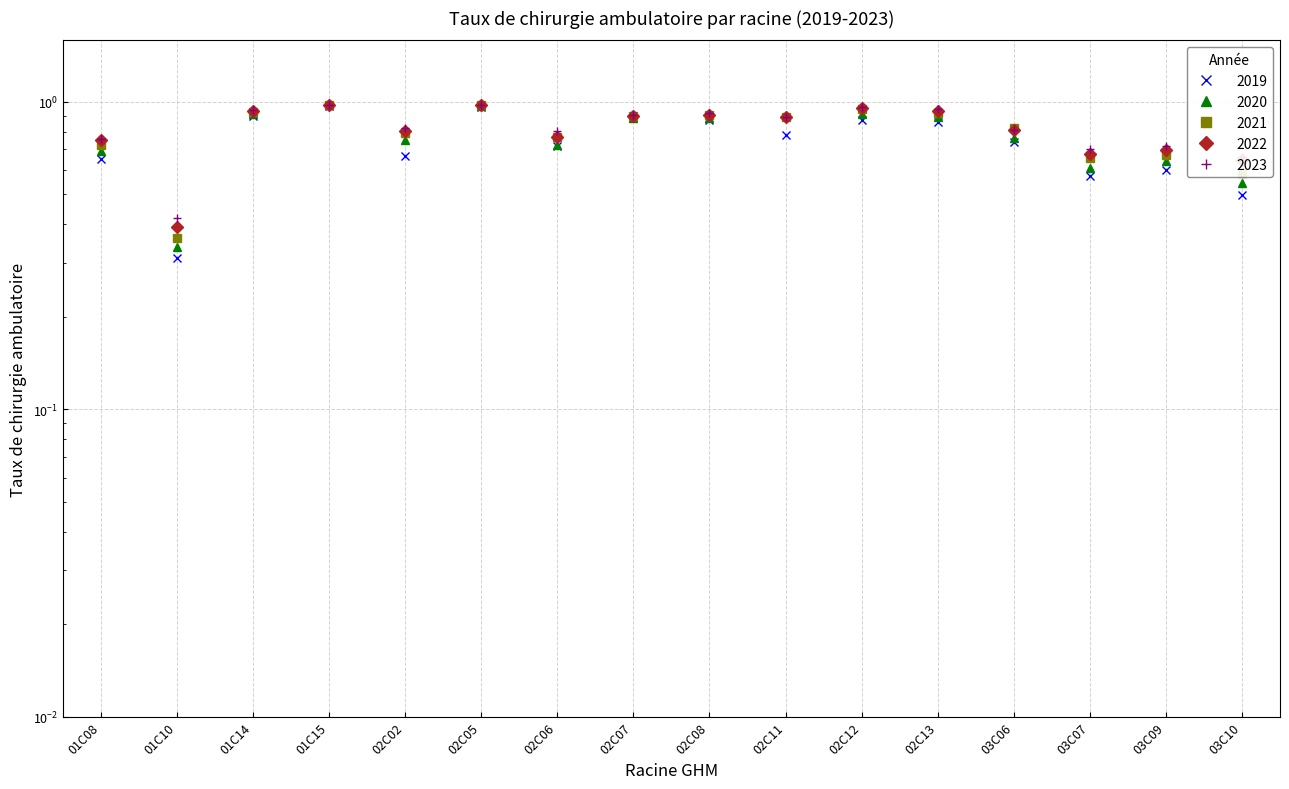

Reading left to right, transcribe all the data shown in this chart.

2019: 0.7	0.3	0.9	1.0	0.7	1.0	0.7	0.9	0.9	0.8	0.9	0.9	0.7	0.6	0.6	0.5
2020: 0.7	0.3	0.9	1.0	0.8	1.0	0.7	0.9	0.9	0.9	0.9	0.9	0.8	0.6	0.6	0.5
2021: 0.7	0.4	0.9	1.0	0.8	1.0	0.8	0.9	0.9	0.9	0.9	0.9	0.8	0.7	0.7	0.6
2022: 0.7	0.4	0.9	1.0	0.8	1.0	0.8	0.9	0.9	0.9	1.0	0.9	0.8	0.7	0.7	0.6
2023: 0.8	0.4	0.9	1.0	0.8	1.0	0.8	0.9	0.9	0.9	1.0	0.9	0.8	0.7	0.7	0.7